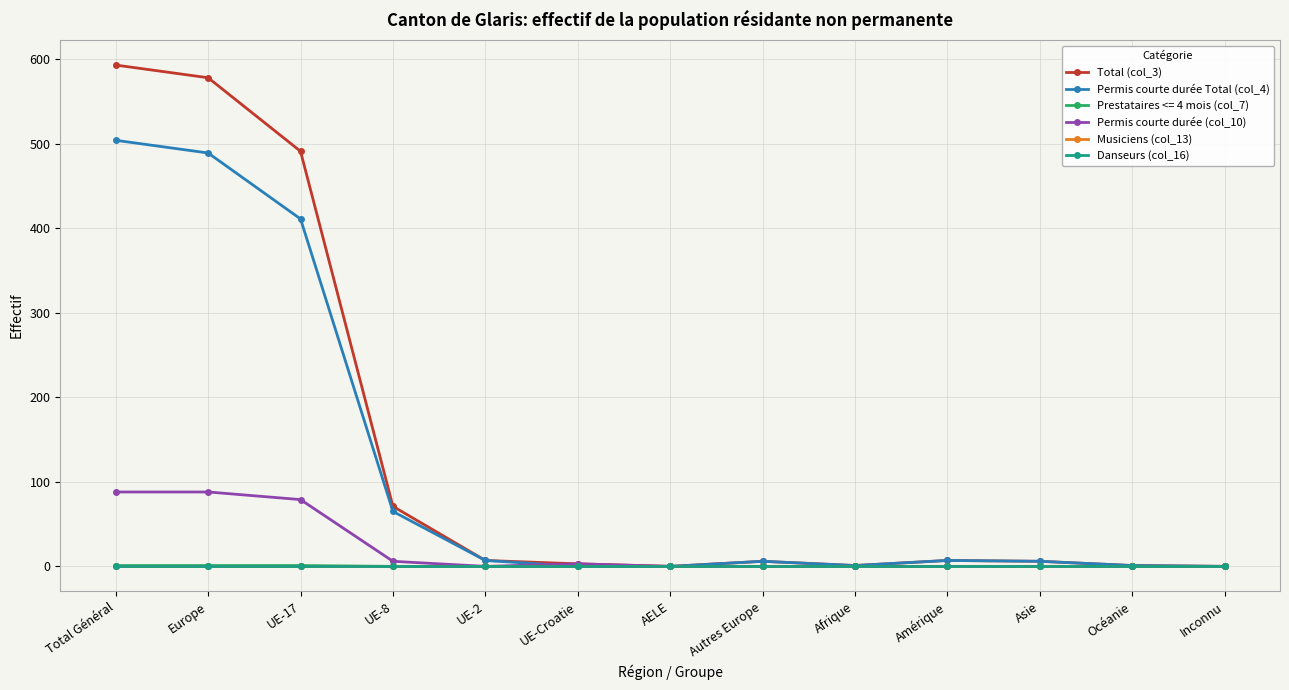

Does the chart have visible grid lines?

Yes